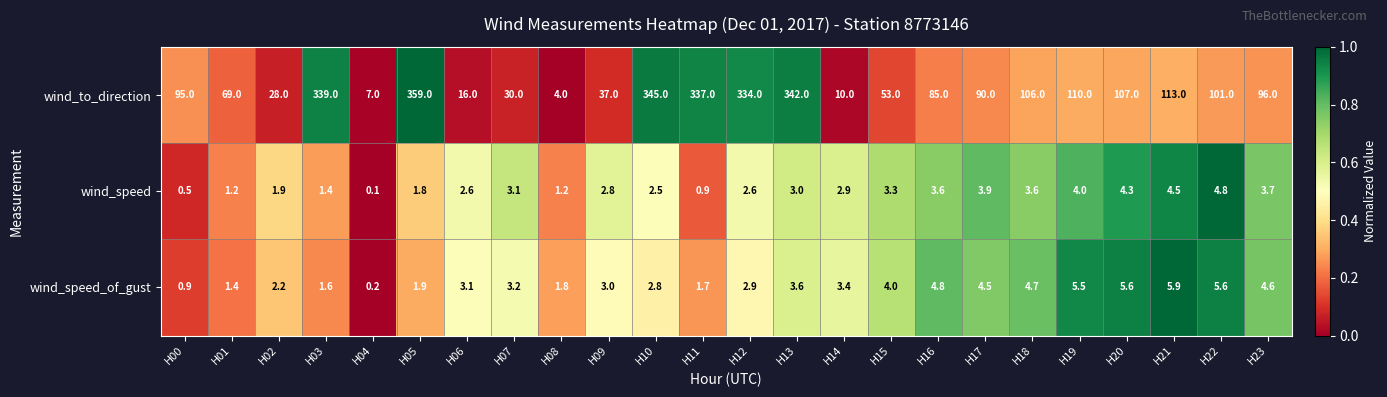

Rank the series by their maximum value, from highest to lowest.

wind_to_direction, wind_speed_of_gust, wind_speed